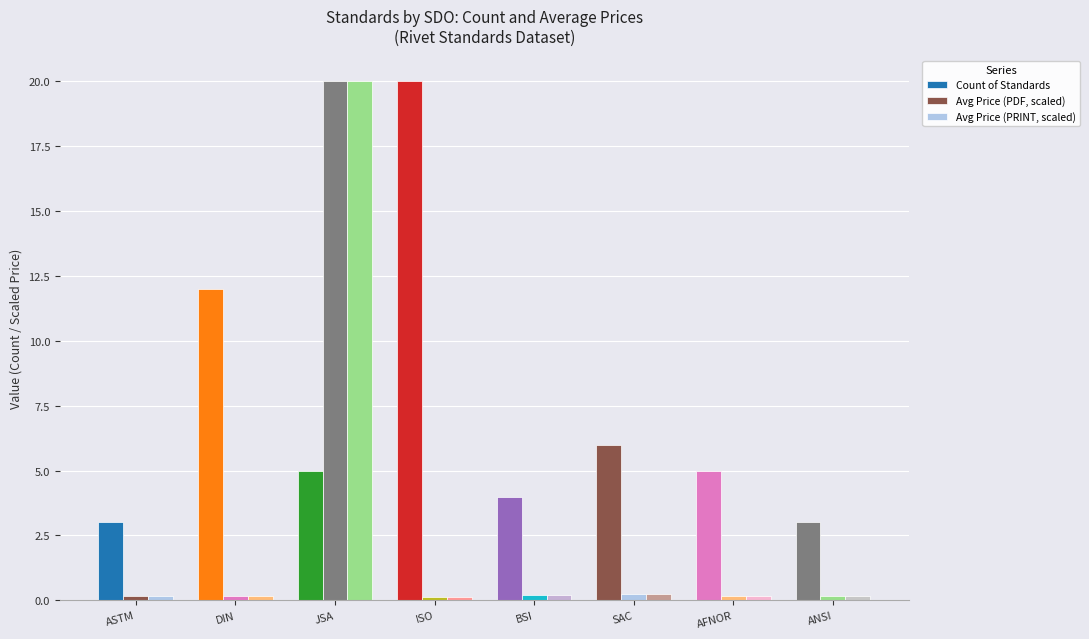

How many groups of bars are there?

8